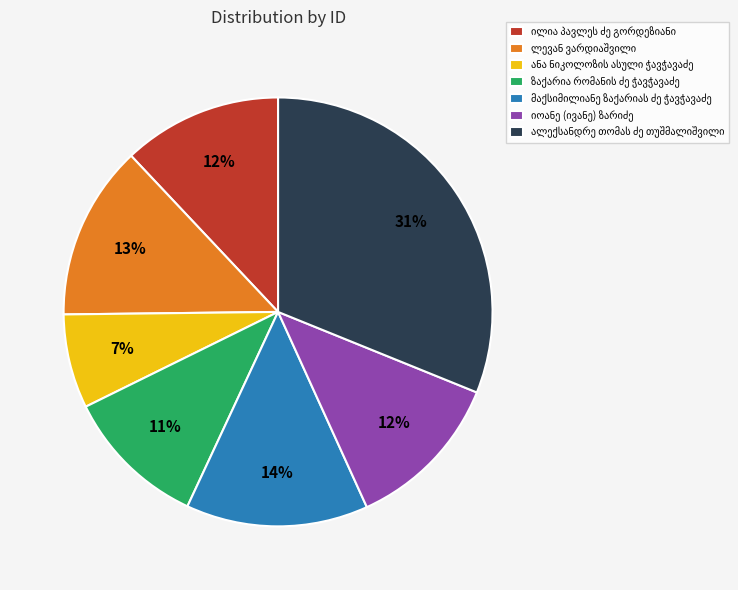

Is there any slice that represents more than half of the pie?

No